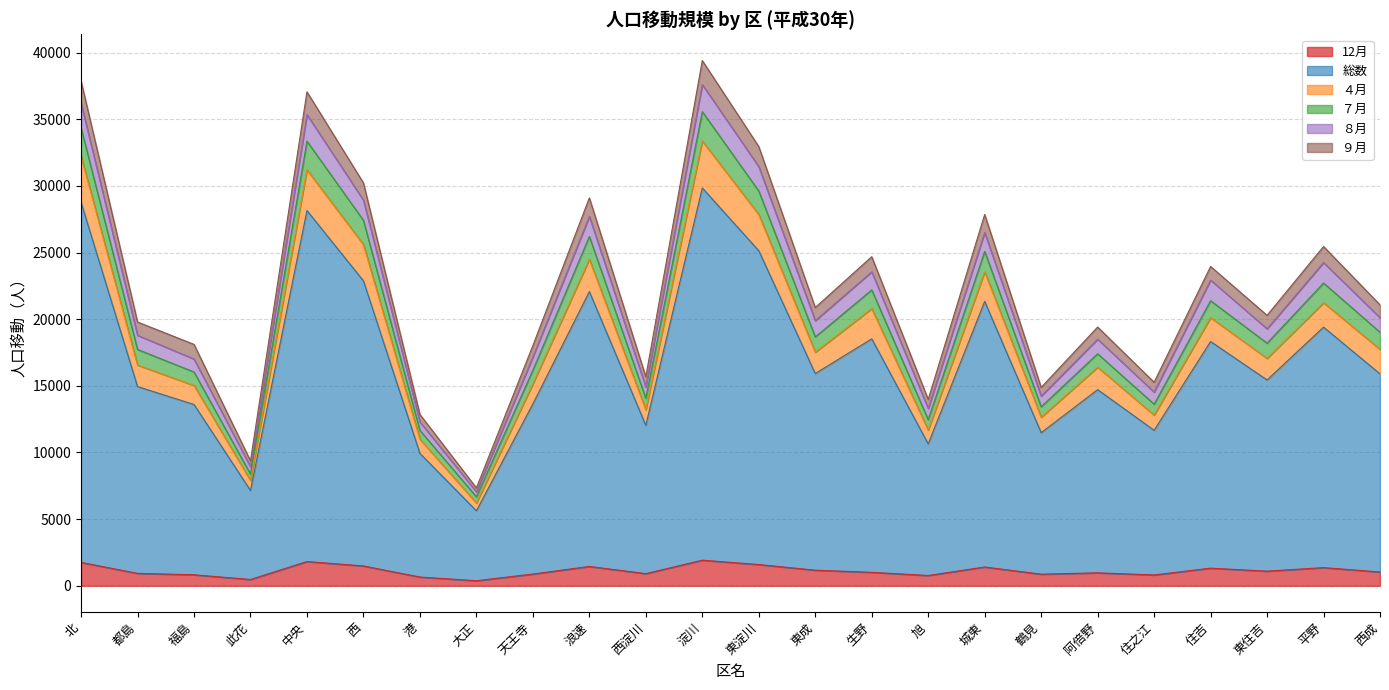

At which category does the chart reach its minimum across all series?

大正